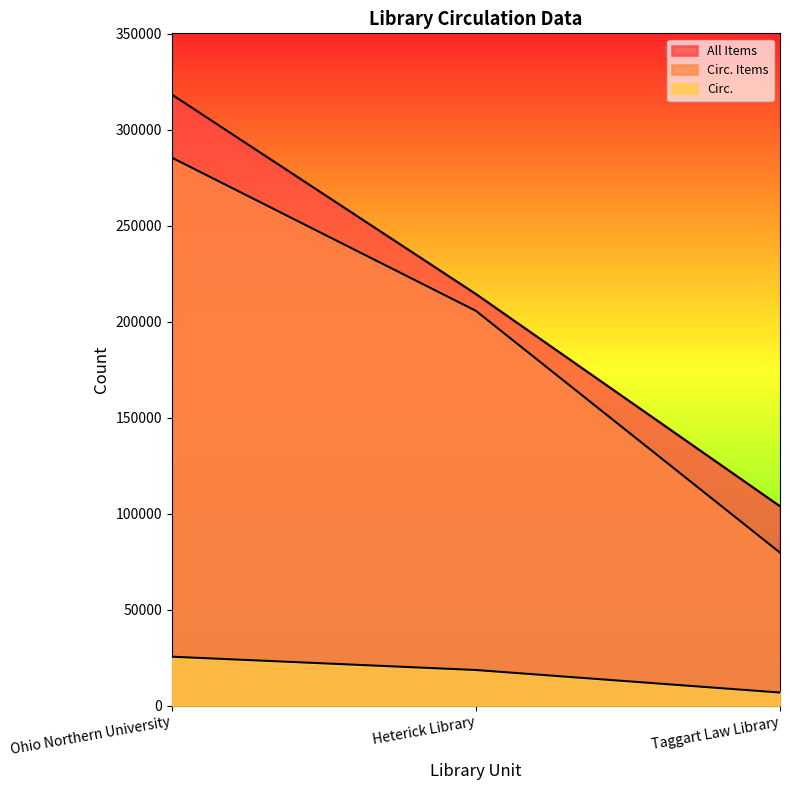

Is it true that Circ. Items equals 67606 at Heterick Library?

False